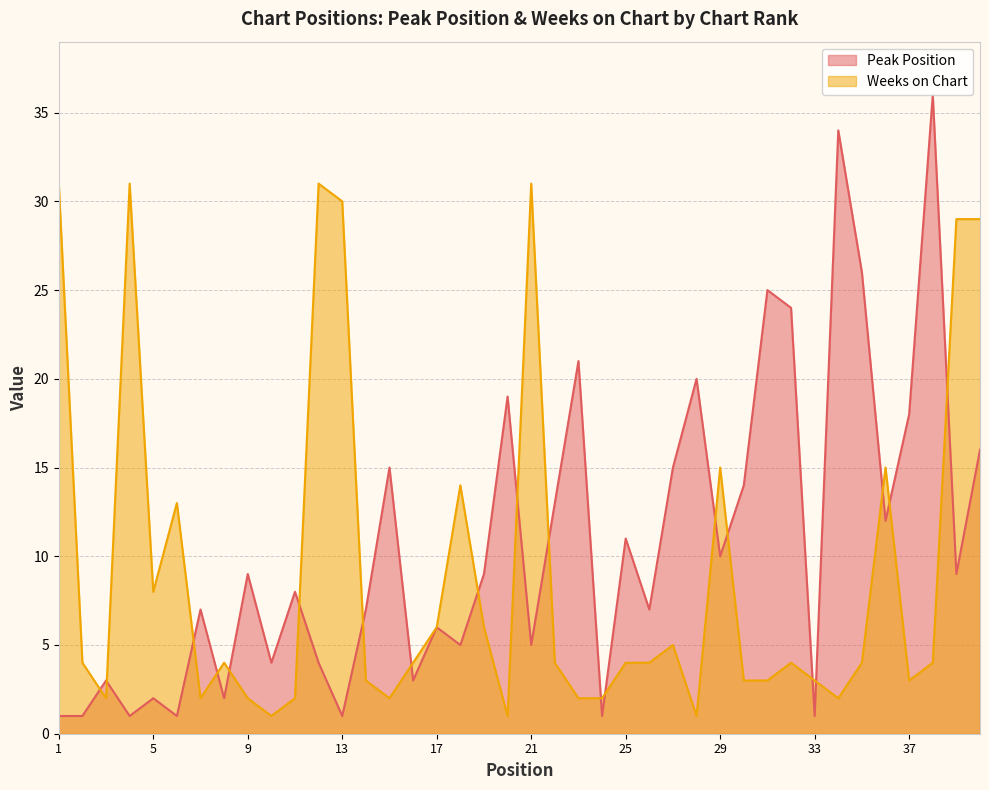

What is the value of the Peak Position point at the 5th from the left?

2